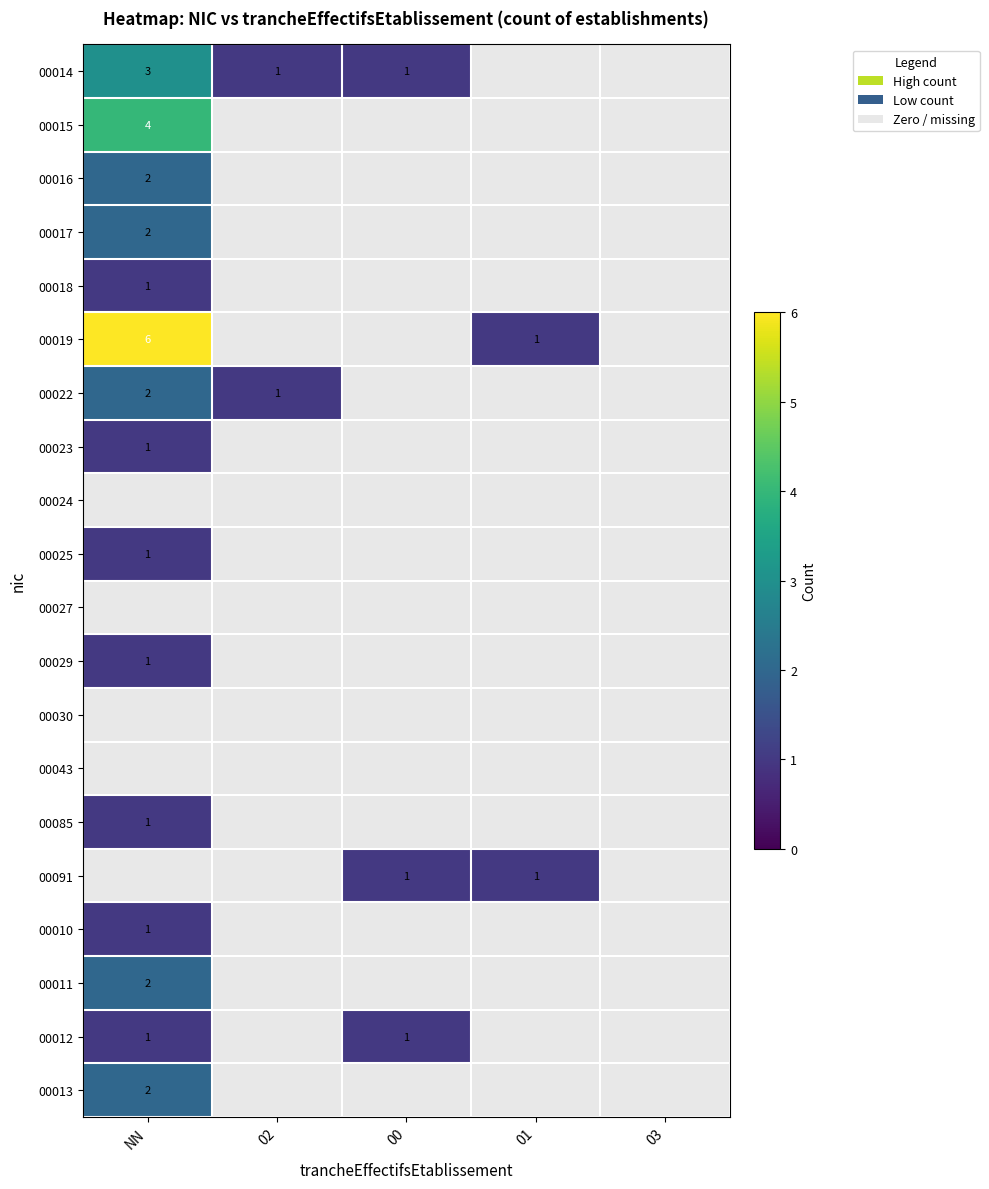

Which series has the widest spread of values?

00019